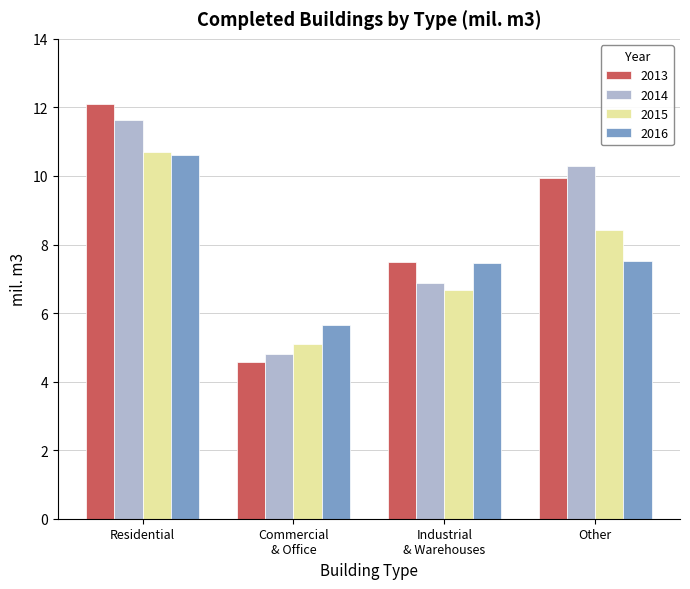

What is the value of the 2014 bar at the 4th from the left?

10.3